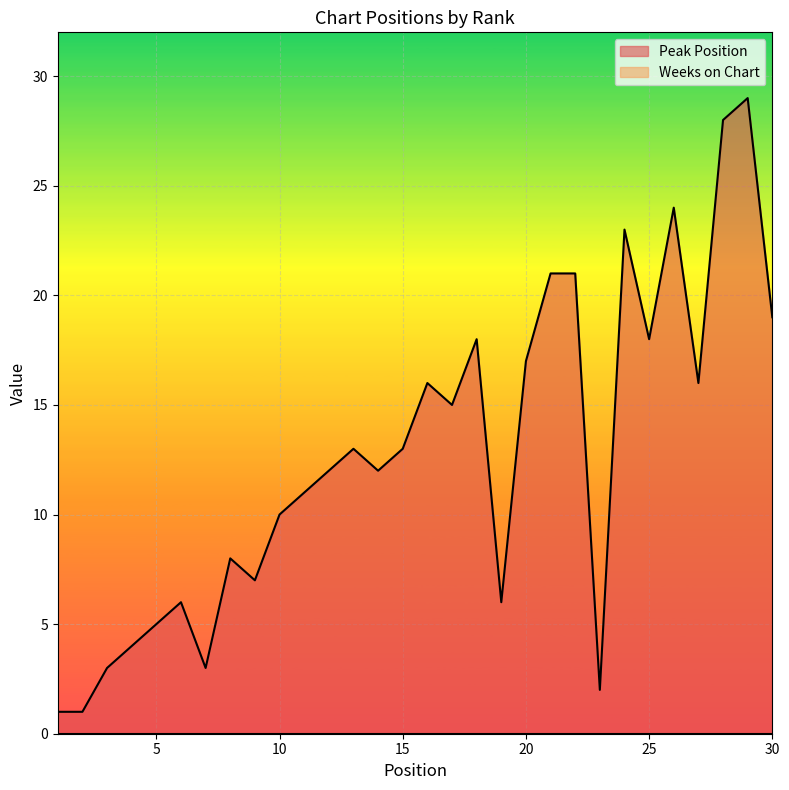

Rank the categories by value from highest to lowest.

29, 28, 26, 24, 21, 22, 30, 18, 25, 20, 16, 27, 17, 13, 15, 12, 14, 11, 10, 8, 9, 6, 19, 5, 4, 3, 7, 23, 1, 2